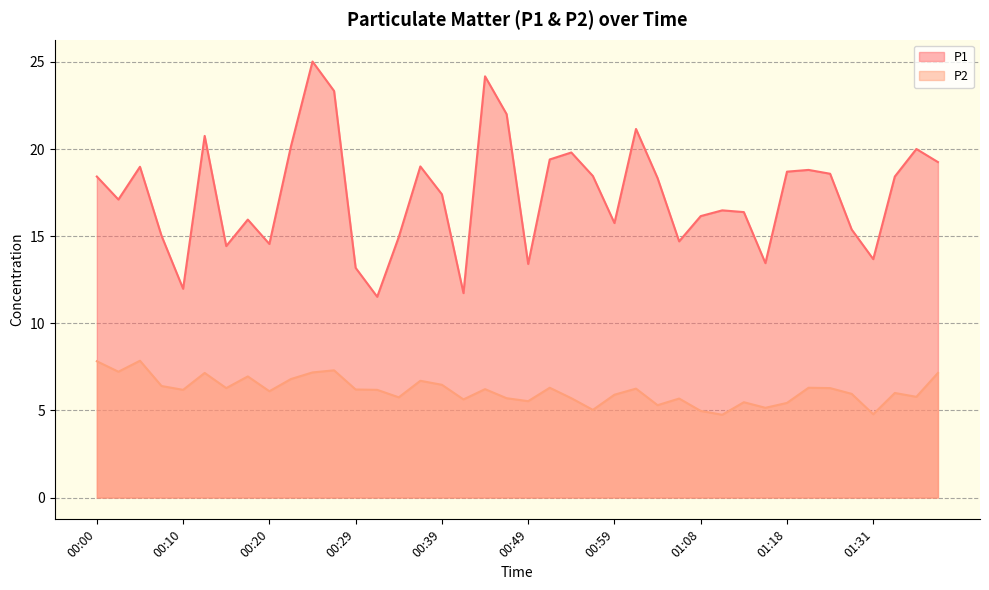

What is the label of the 38th point from the left?

01:33